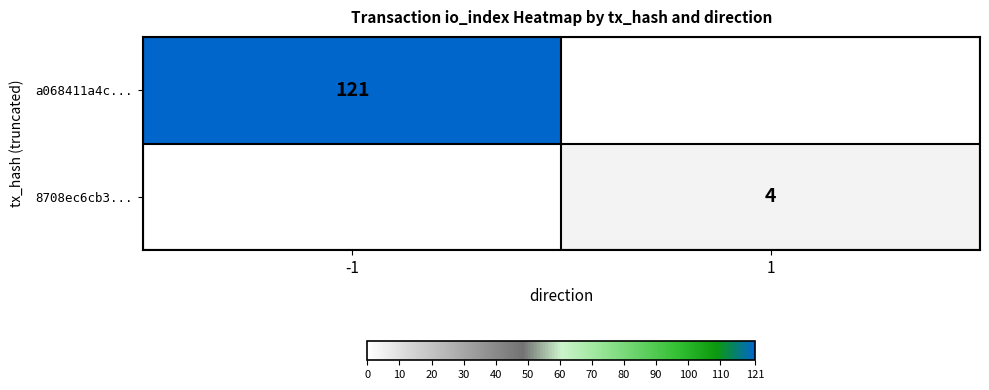

Is it true that a068411a4c... equals 121 at -1?

True